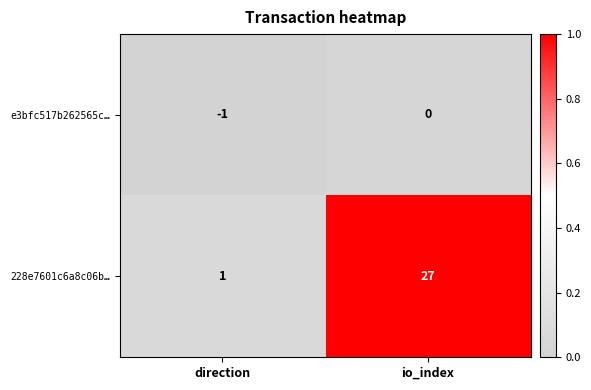

At io_index, list the series in order from largest to smallest.

228e7601c6a8c06b…, e3bfc517b262565c…